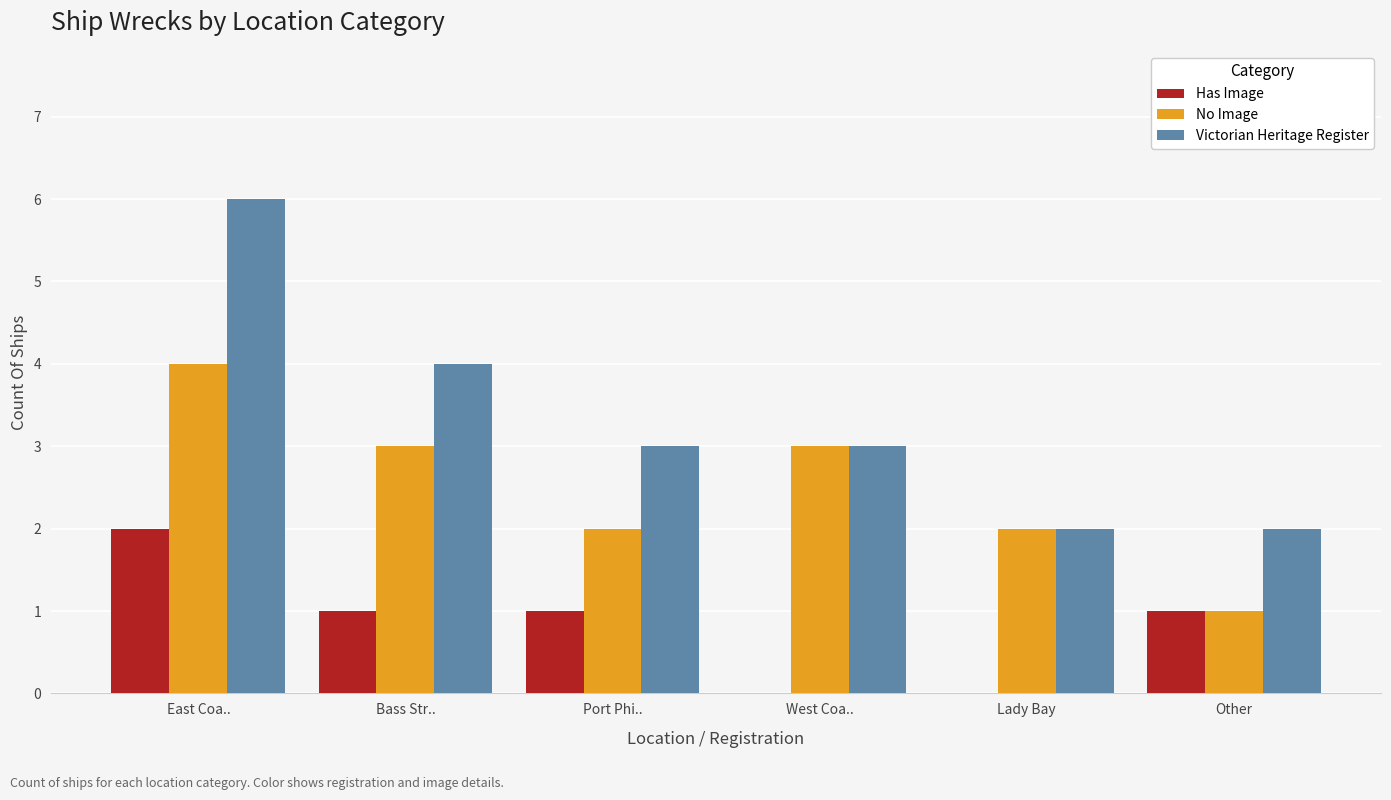

At which category does the chart reach its peak across all series?

East Coa..